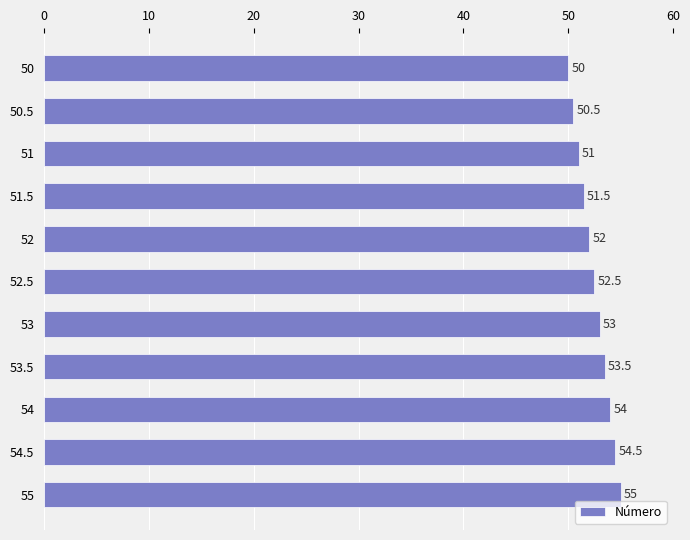

Reading top to bottom, transcribe all the data shown in this chart.

50=50.0	50.5=50.5	51=51.0	51.5=51.5	52=52.0	52.5=52.5	53=53.0	53.5=53.5	54=54.0	54.5=54.5	55=55.0